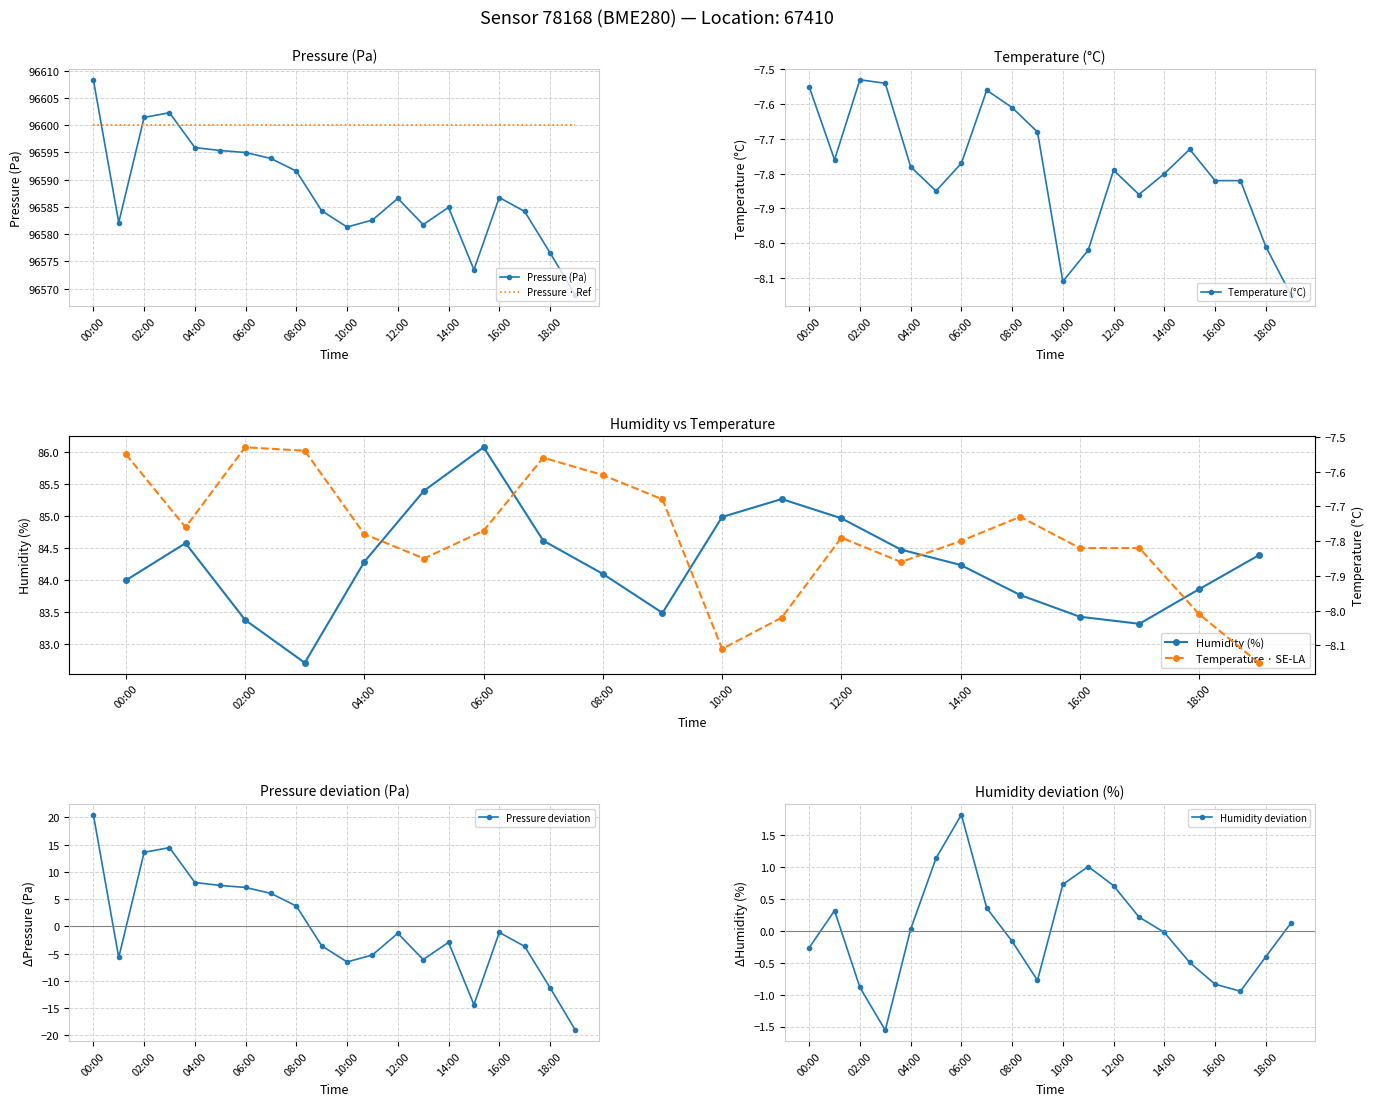

Reading left to right, transcribe all the data shown in this chart.

pressure: 96608.3	96582.1	96601.4	96602.3	96595.9	96595.3	96595.0	96593.9	96591.6	96584.3	96581.3	96582.6	96586.6	96581.8	96584.9	96573.5	96586.7	96584.2	96576.6	96568.8
temperature: -7.5	-7.8	-7.5	-7.5	-7.8	-7.8	-7.8	-7.6	-7.6	-7.7	-8.1	-8.0	-7.8	-7.9	-7.8	-7.7	-7.8	-7.8	-8.0	-8.2
humidity: 84.0	84.6	83.4	82.7	84.3	85.4	86.1	84.6	84.1	83.5	85.0	85.3	85.0	84.5	84.2	83.8	83.4	83.3	83.9	84.4